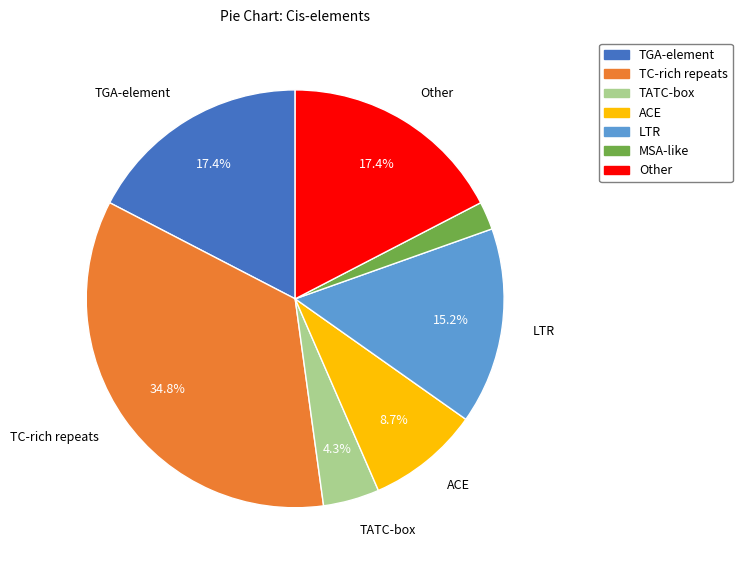

To the nearest percent, what is the combined percentage of TATC-box and Other?

22%